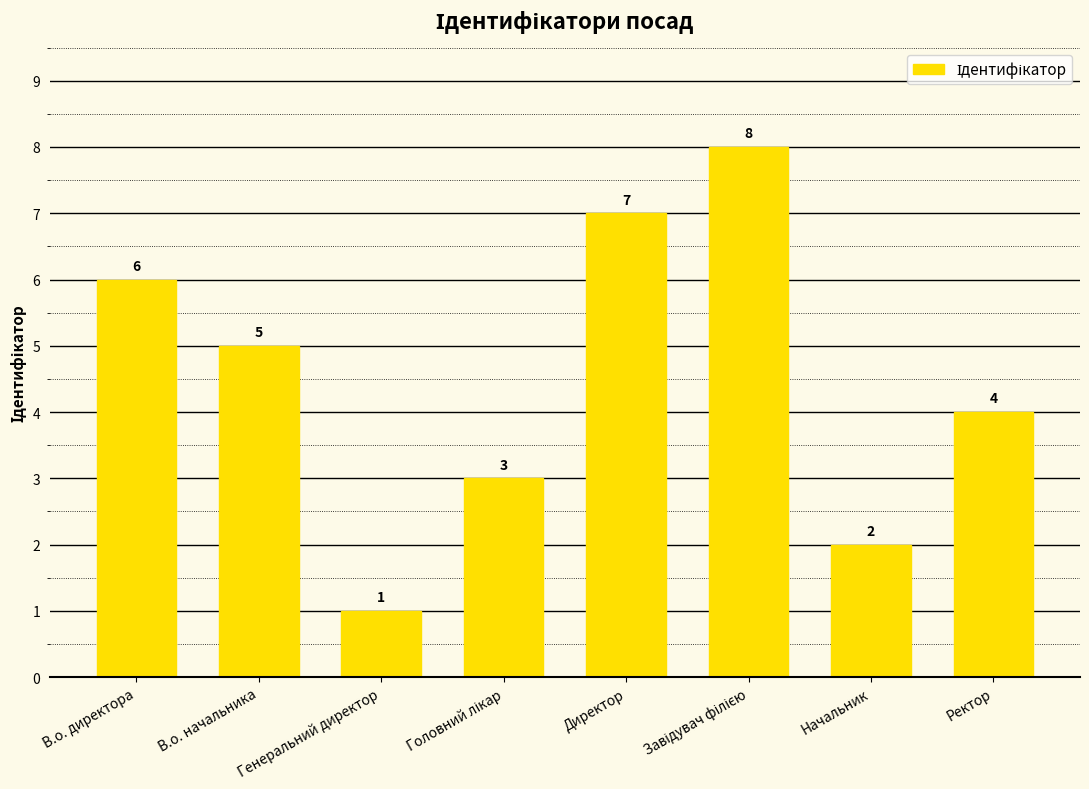

Does the chart contain any negative values?

No